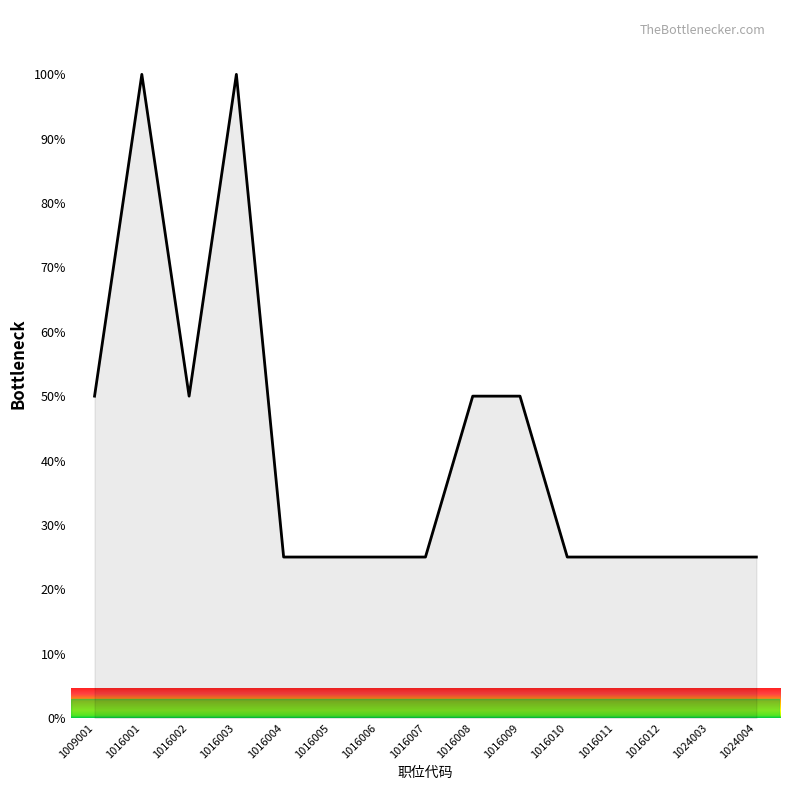

What is the average value?

42